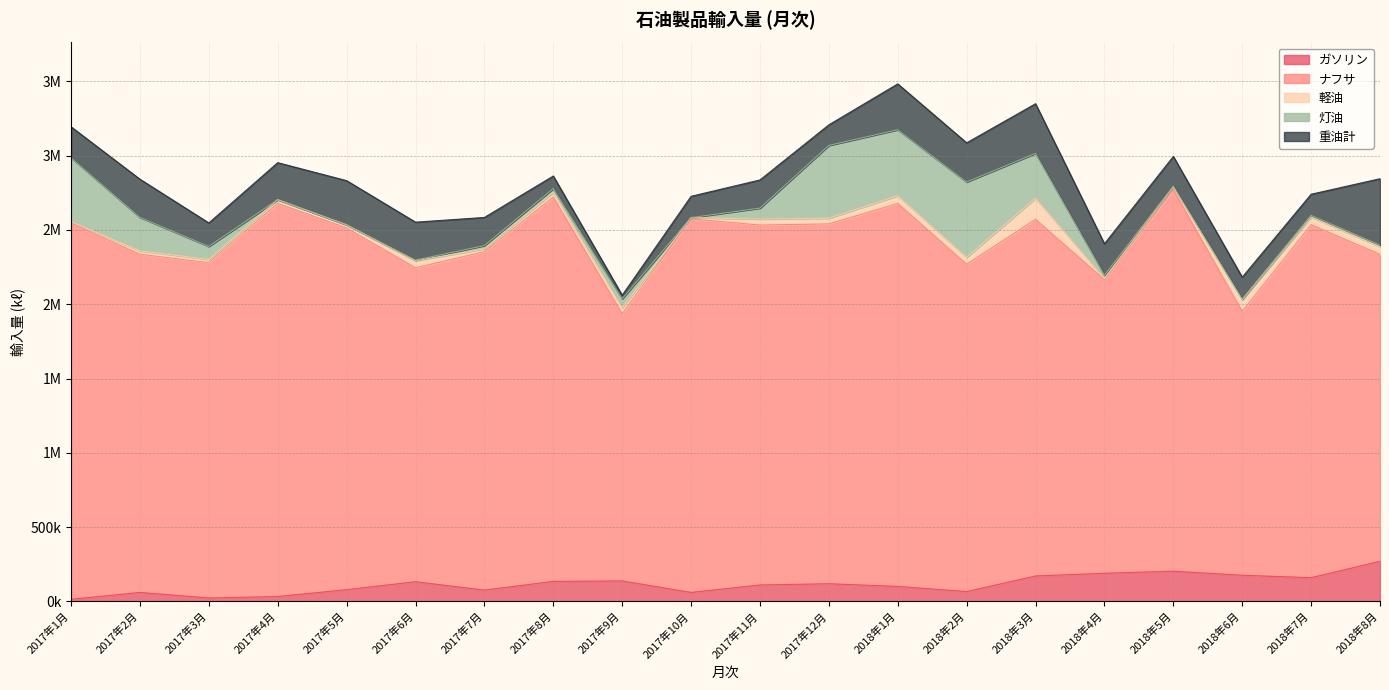

How many times do 灯油 and 軽油 cross each other?

7